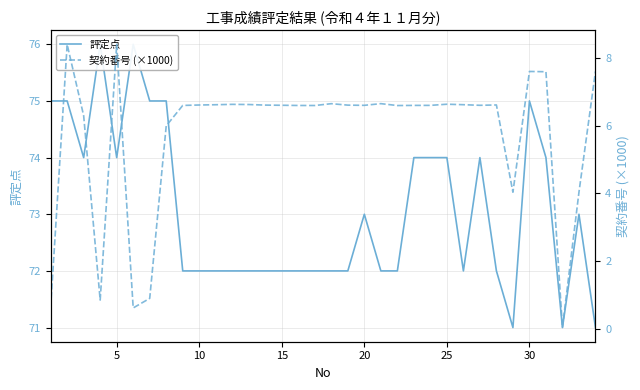

True or false: 契約番号 (×1000) has more than 1 interior local peaks.

True